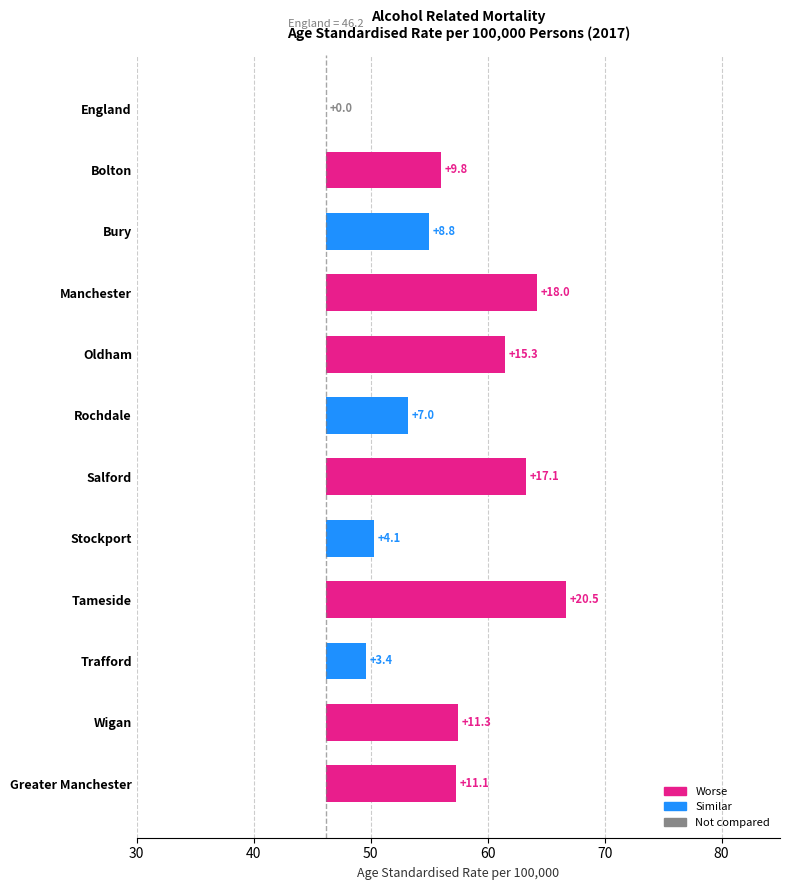

Which label corresponds to the largest value in the chart?

Tameside